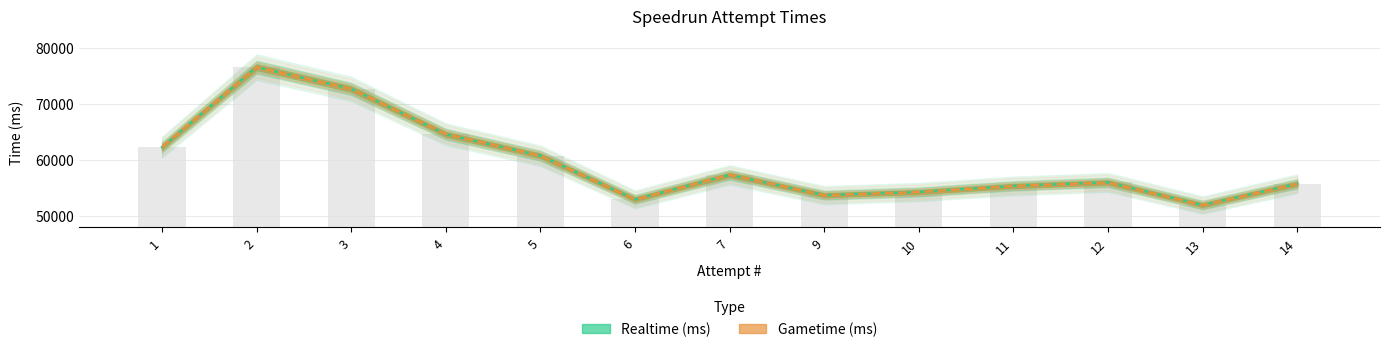

What is the total value across all series at 12?

111982